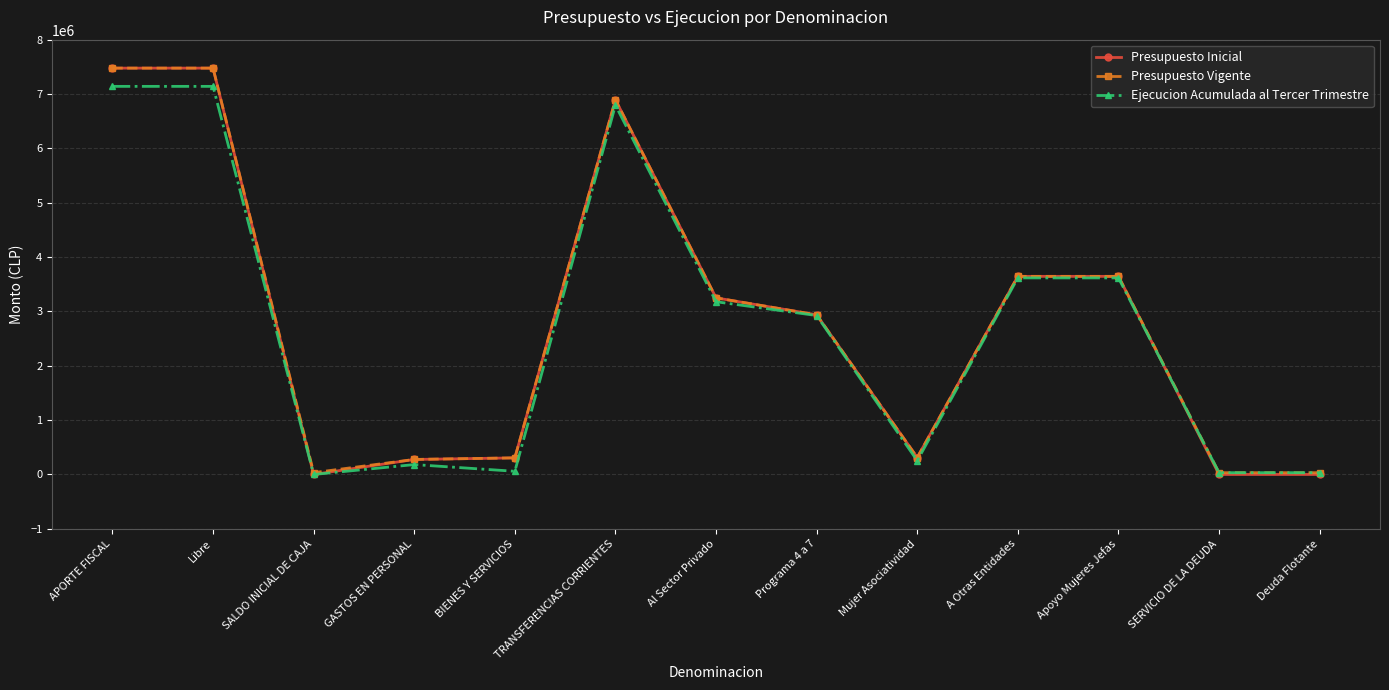

What is the sum of the Presupuesto Inicial values at Programa 4 a 7 and Libre?

10414141